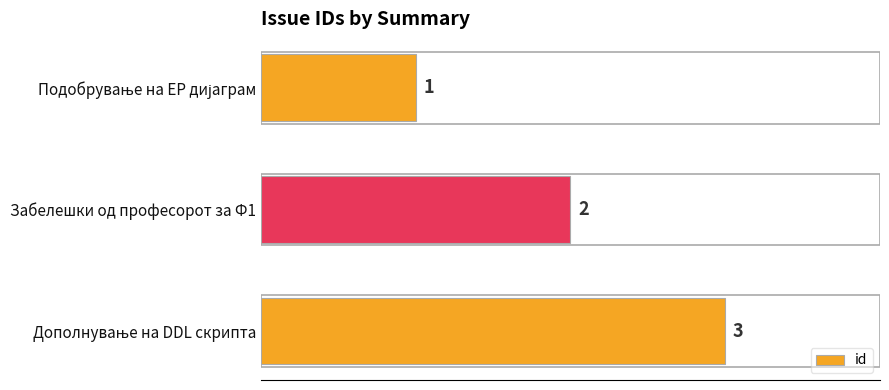

What is the sum of all values?

6